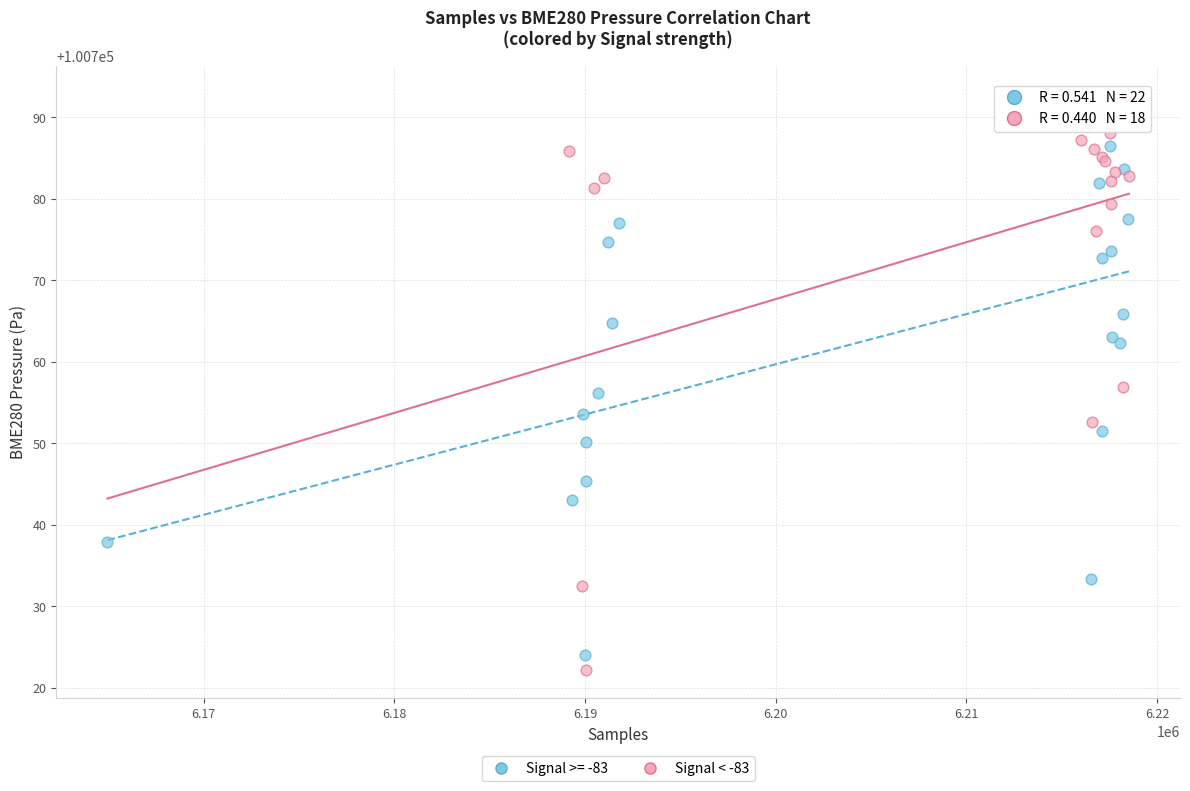

Which series has the largest Y range (max minus min)?

Signal < -83